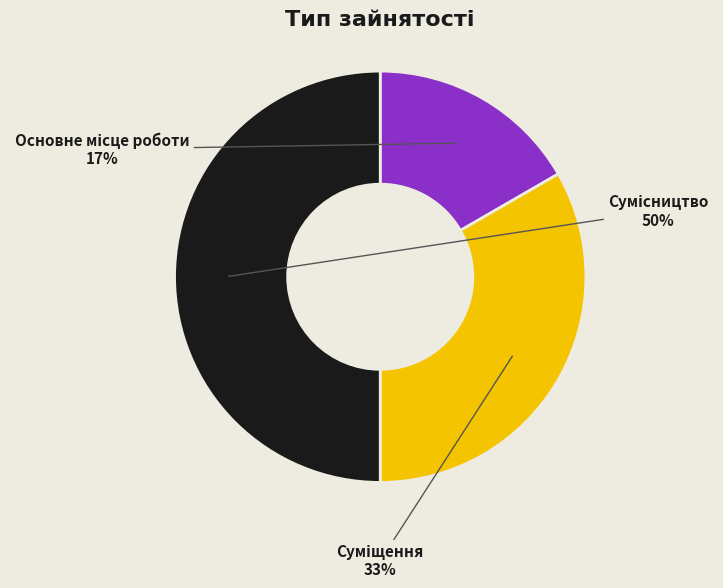

To the nearest percent, what is the average slice percentage?

33%